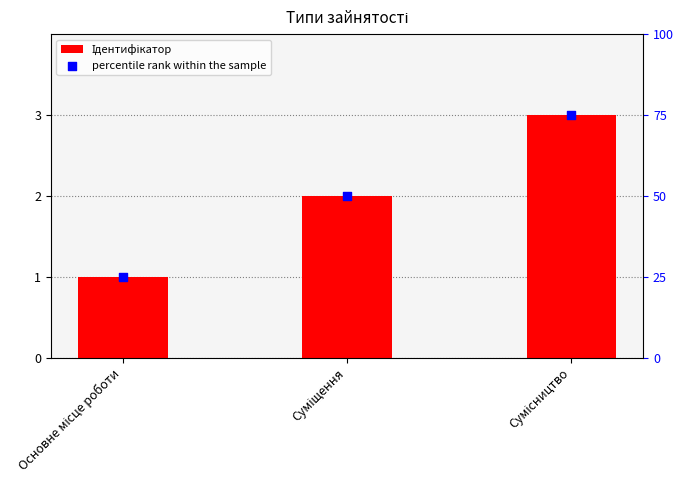

What is the total value across all series at Сумісництво?

78